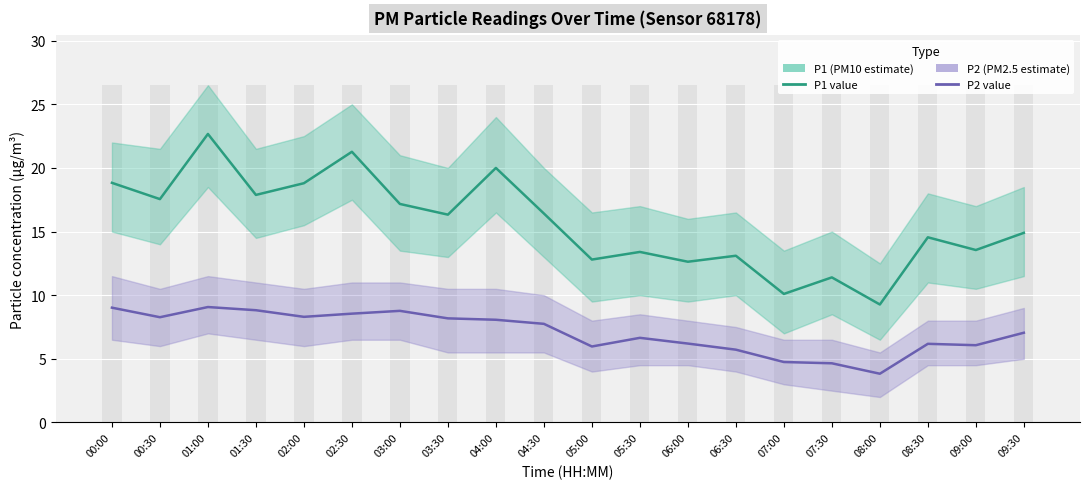

What is the label of the 12th bar from the right?

04:00